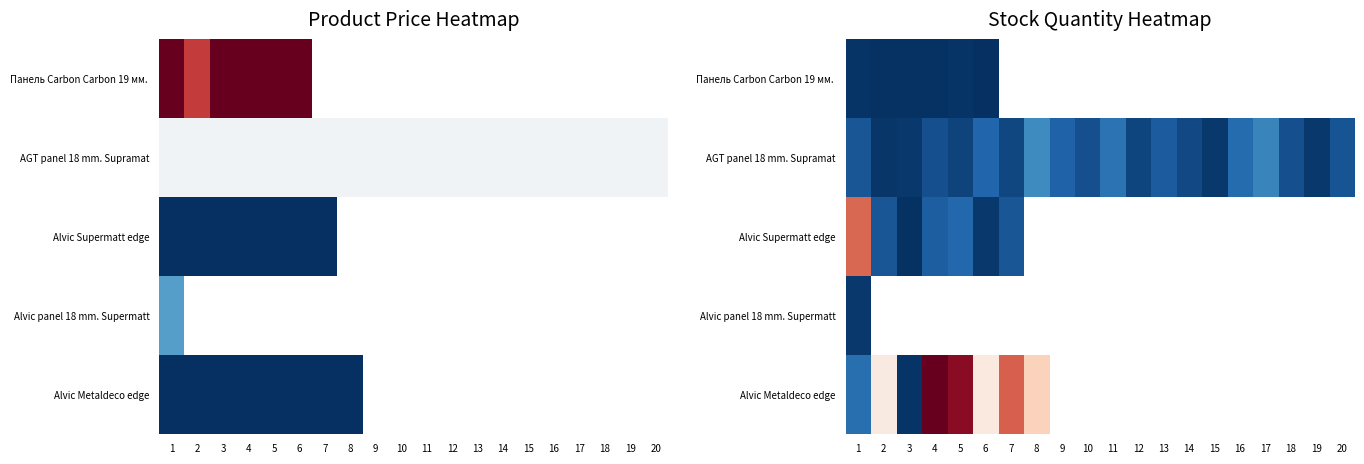

The value of row_2 at 13 is nan. True or false?

True